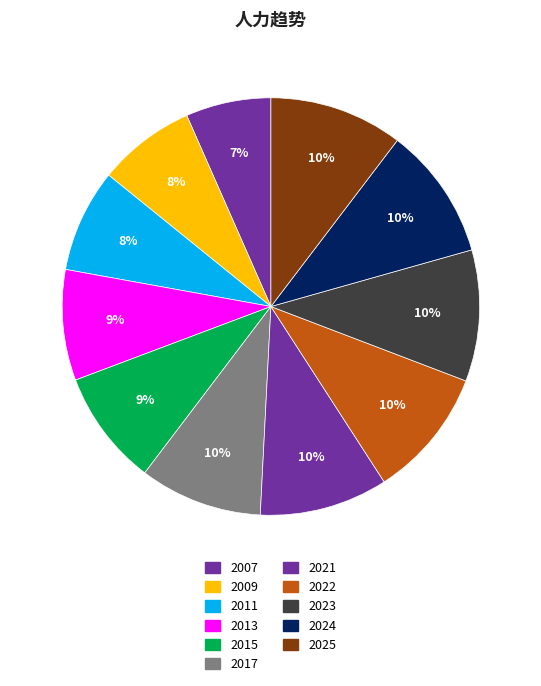

What is the smallest slice in the pie chart?

2007